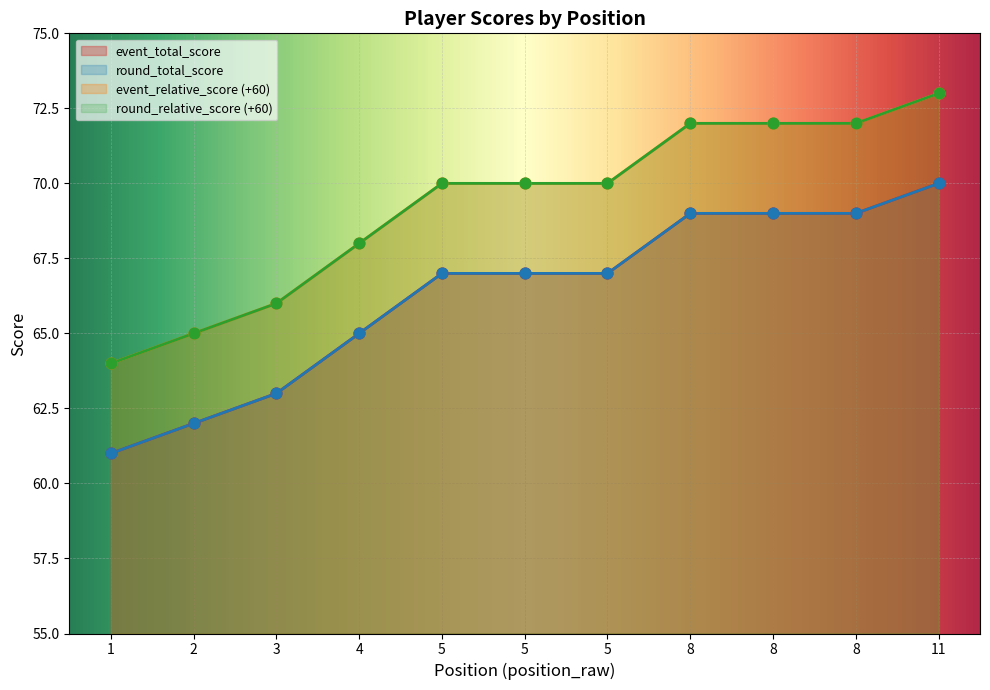

At which category is the sum across all series the highest?

11